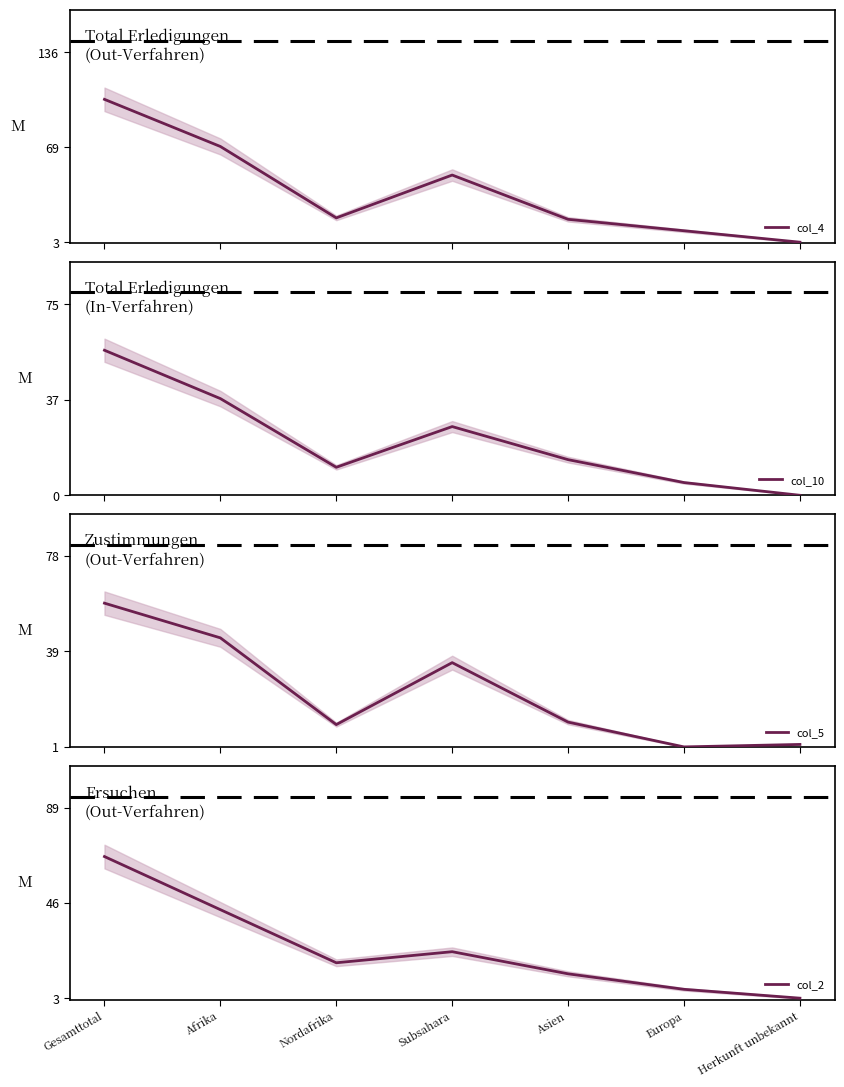

What are all the series names shown in the legend?

col_4, col_10, col_5, col_2